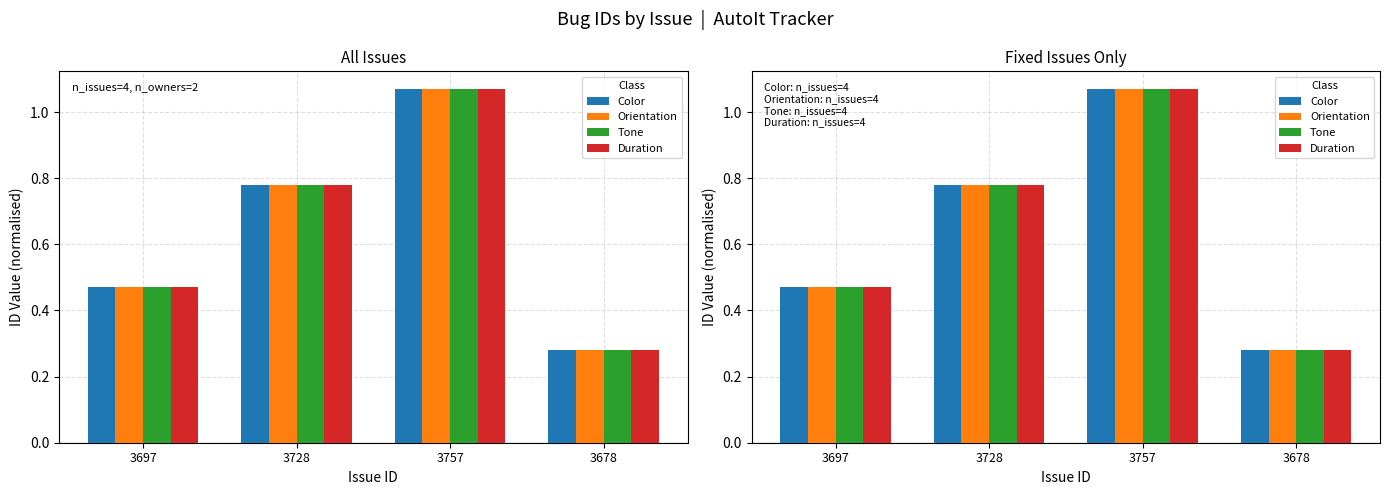

What position from the left is 3757?

3